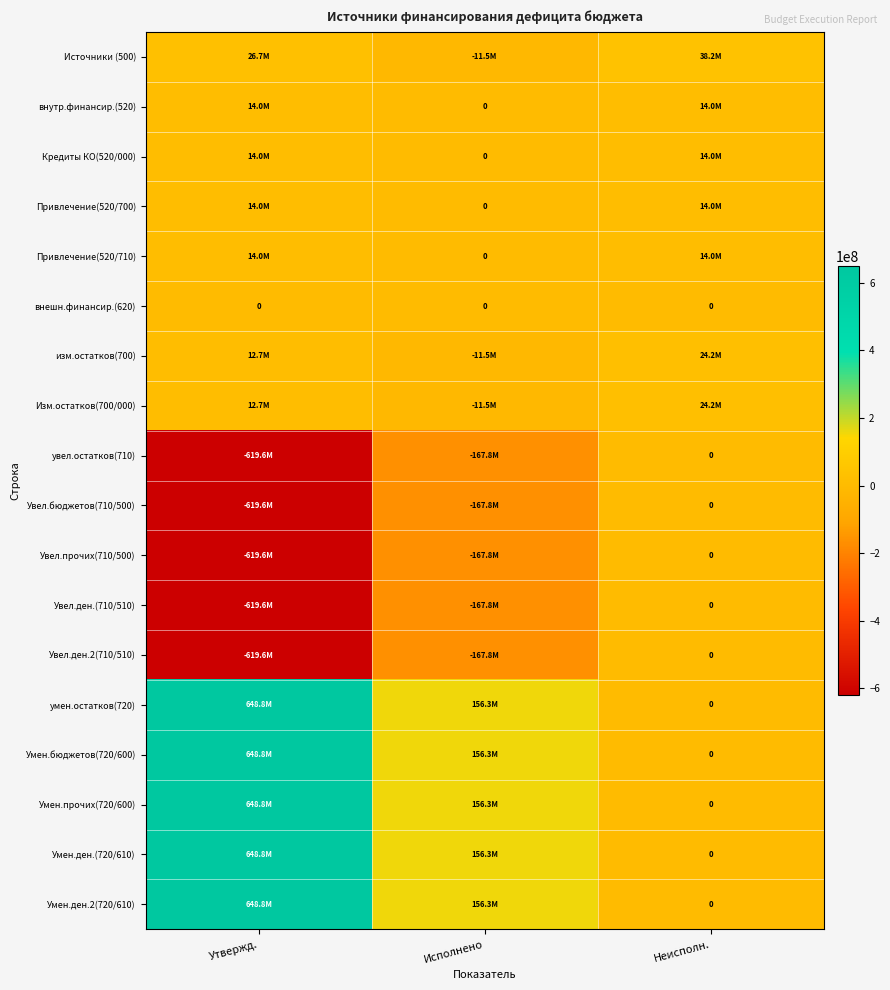

At which category is the sum across all series the highest?

Утвержд.